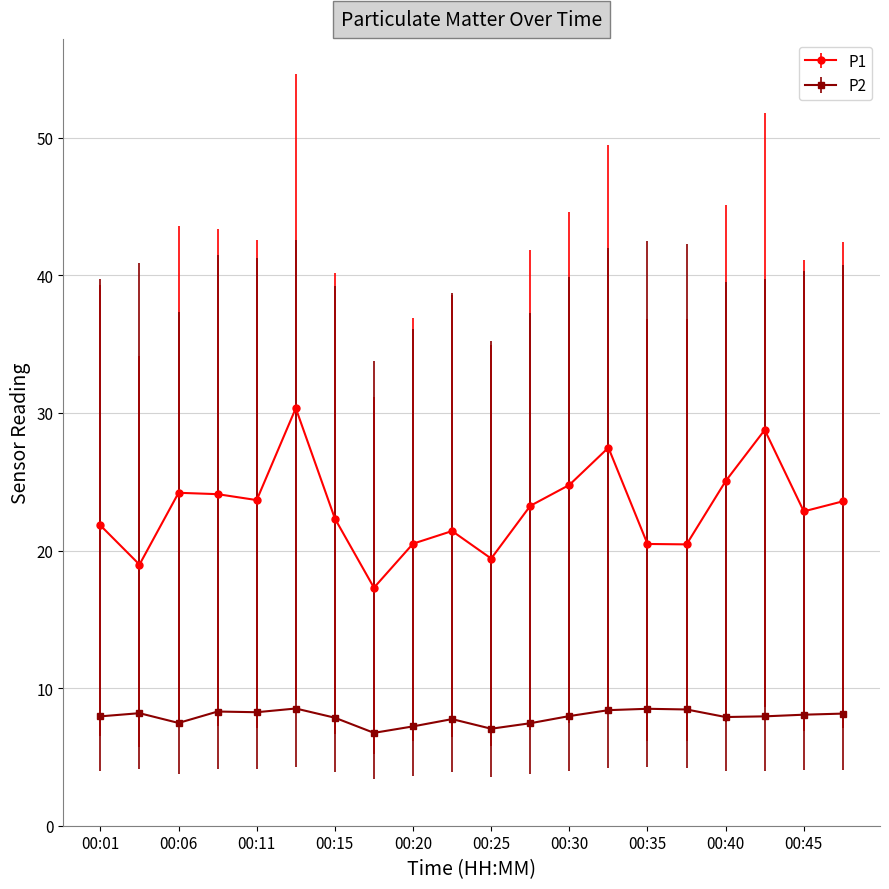

True or false: P1 and P2 intersect in this chart.

False